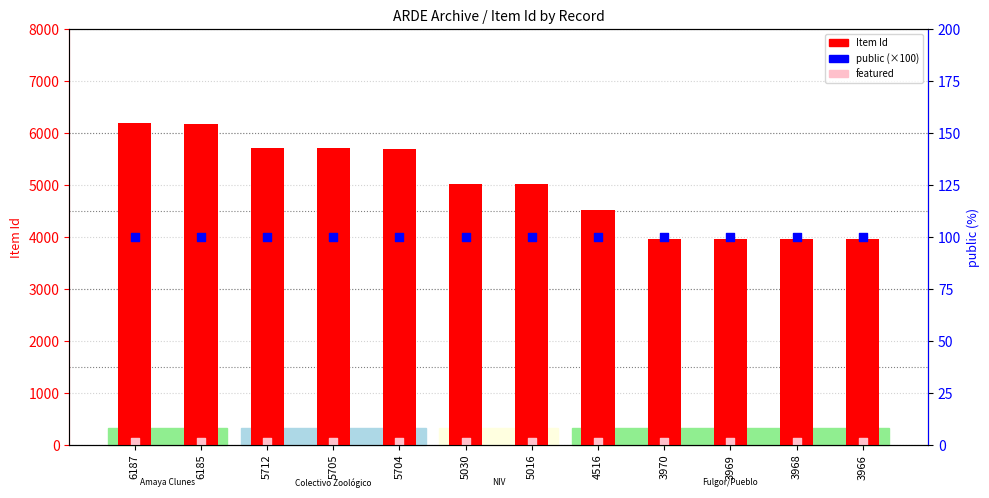

Which series contains the lowest Y value?

featured (×500)